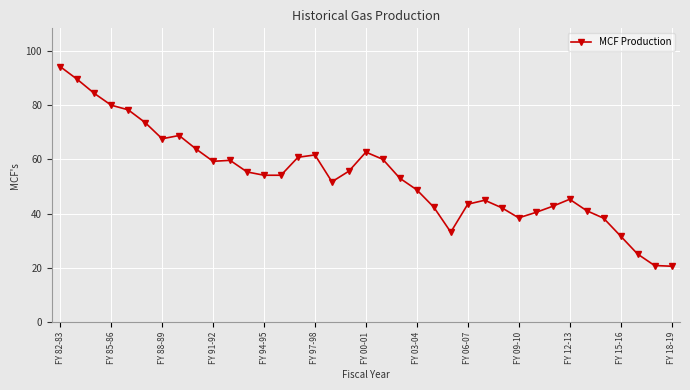

Does the chart have visible grid lines?

Yes